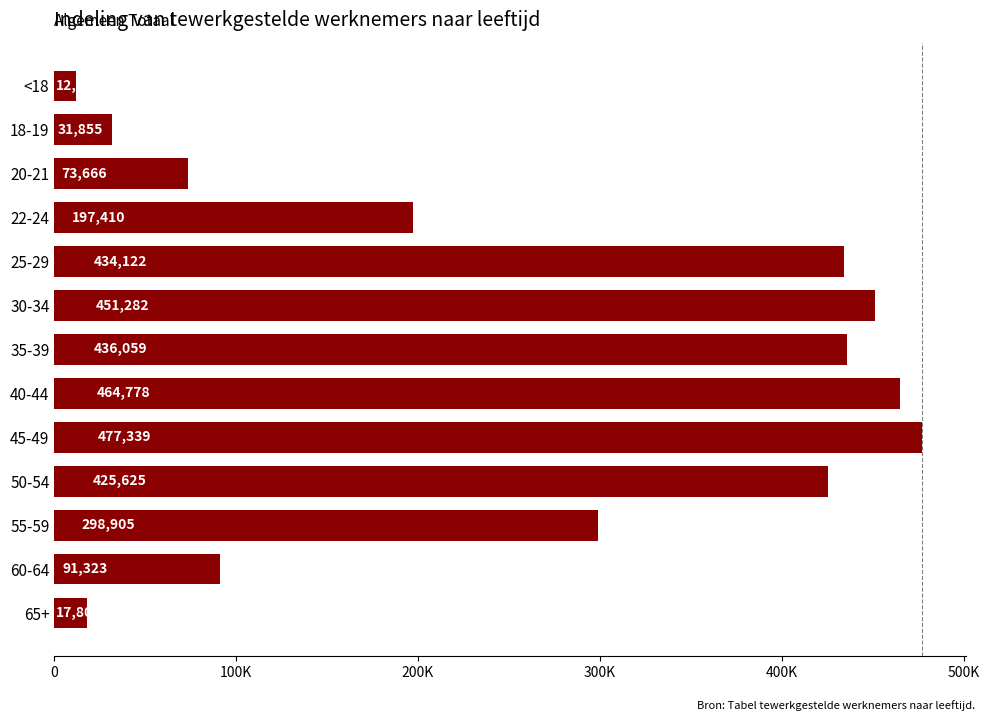

What is the maximum value shown in the chart?

477339